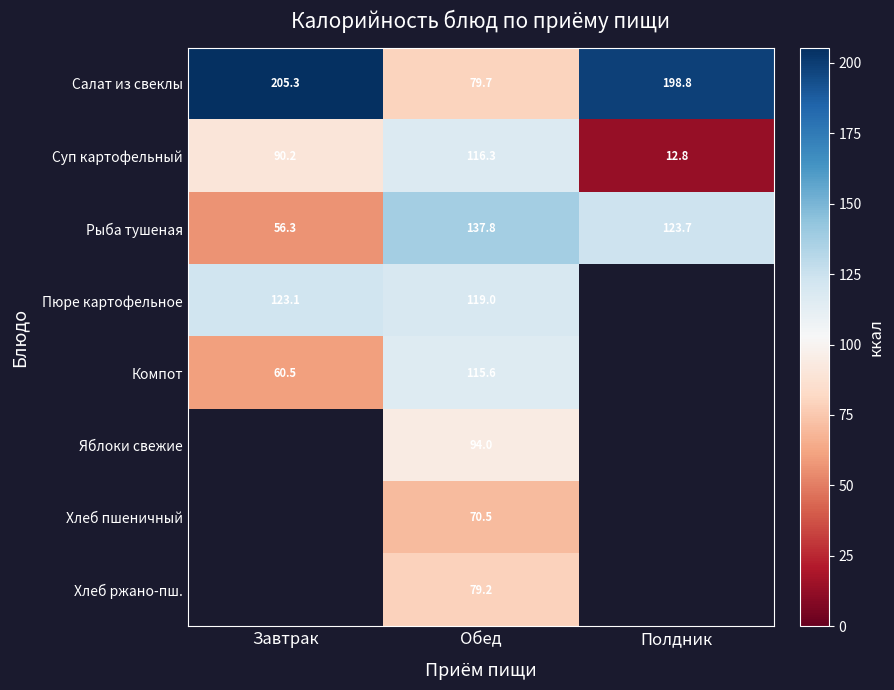

What is the greatest value displayed?

205.3